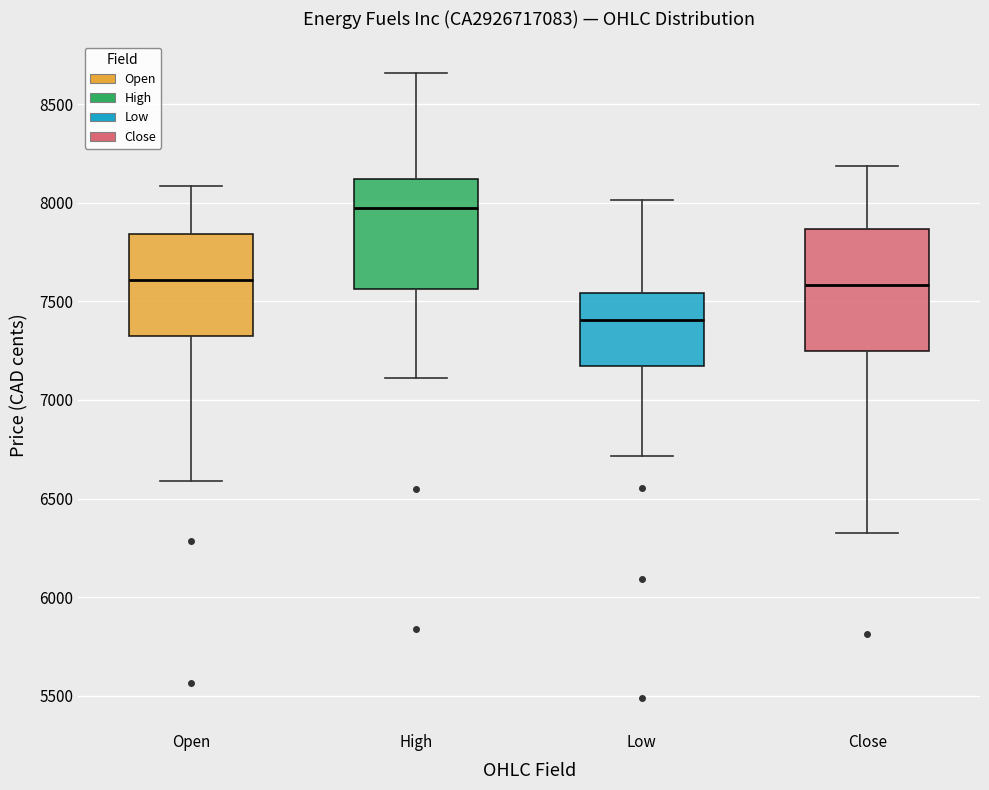

Reading left to right, transcribe this box plot: for each box, give where its median line is, the range the box spans, and where its two whiskers end, as read against the y-axis. The values are not printed on the chart, so give them approximately, as read against the axis.

Open: median 7600, box 7350 to 7850, whiskers 6600 to 8100
High: median 8000, box 7550 to 8100, whiskers 7100 to 8650
Low: median 7400, box 7150 to 7550, whiskers 6700 to 8000
Close: median 7600, box 7250 to 7850, whiskers 6350 to 8200